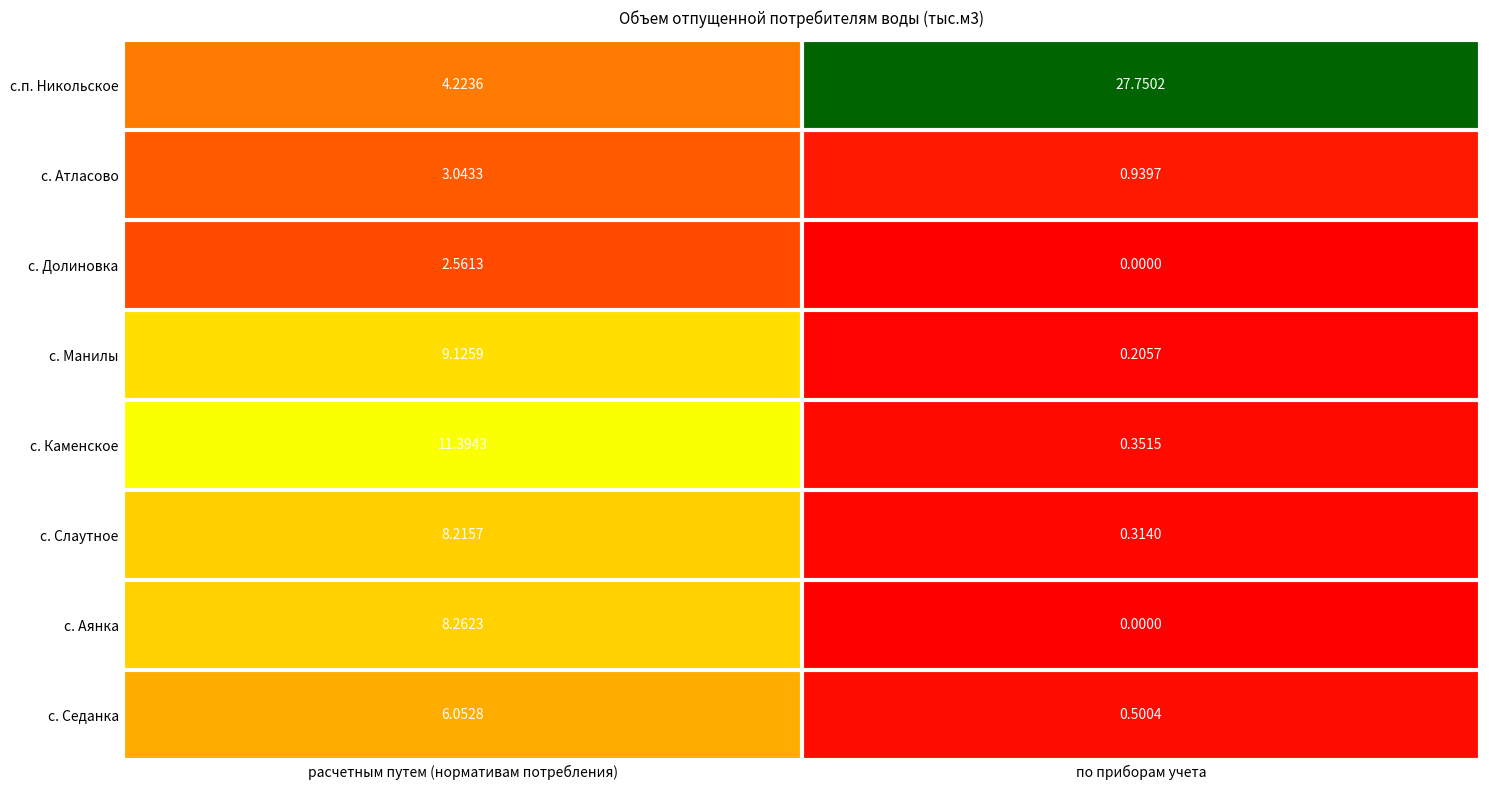

Which series has the largest range (max minus min)?

с.п. Никольское